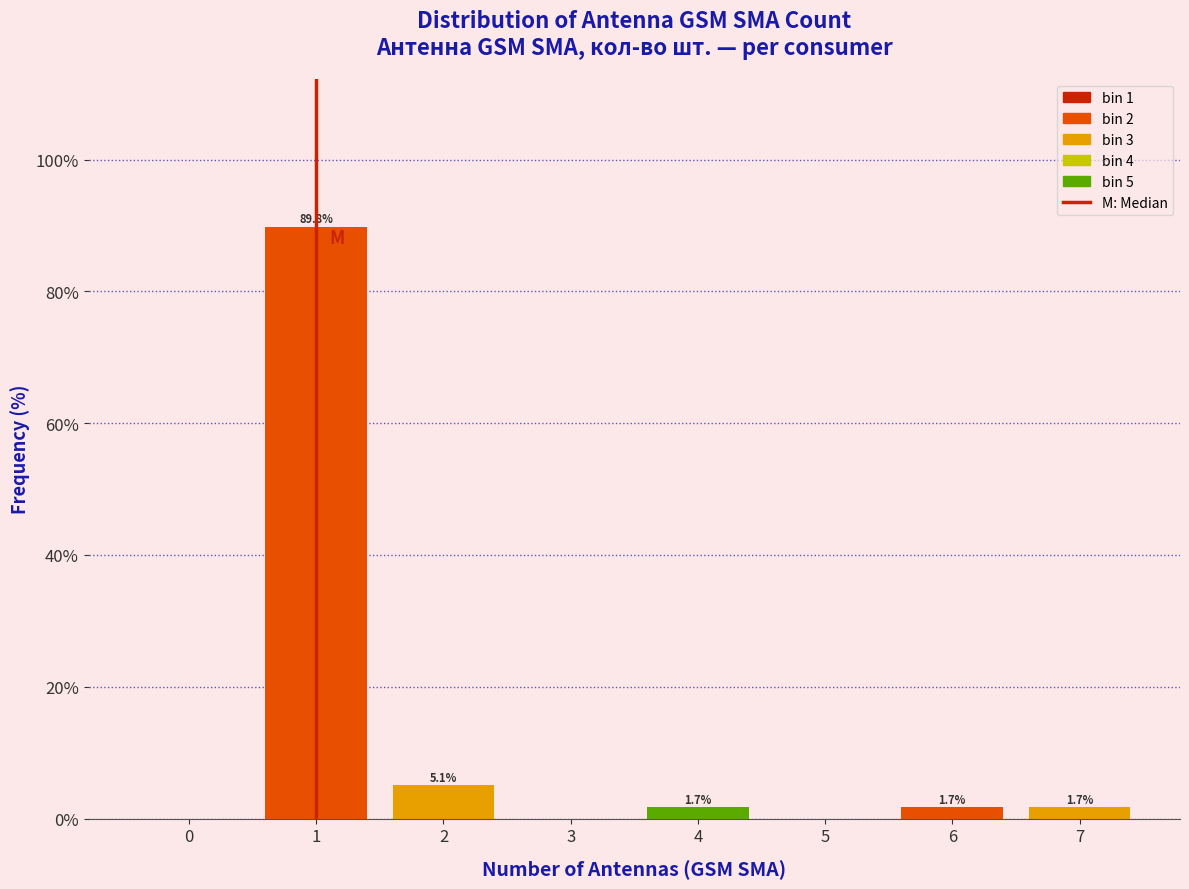

Over which range of the x-axis is the bar tallest?

0.5 to 1.5